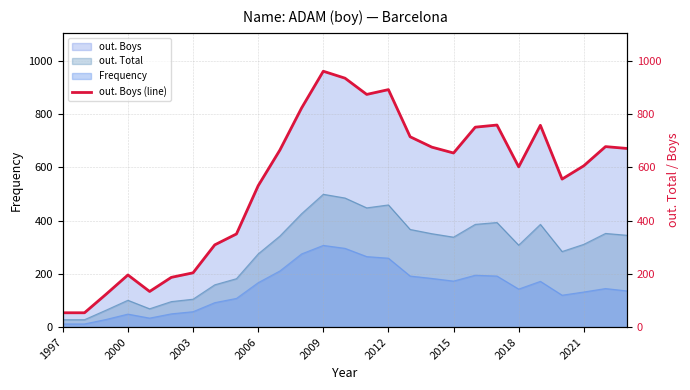

True or false: out. Boys and Frequency intersect in this chart.

False